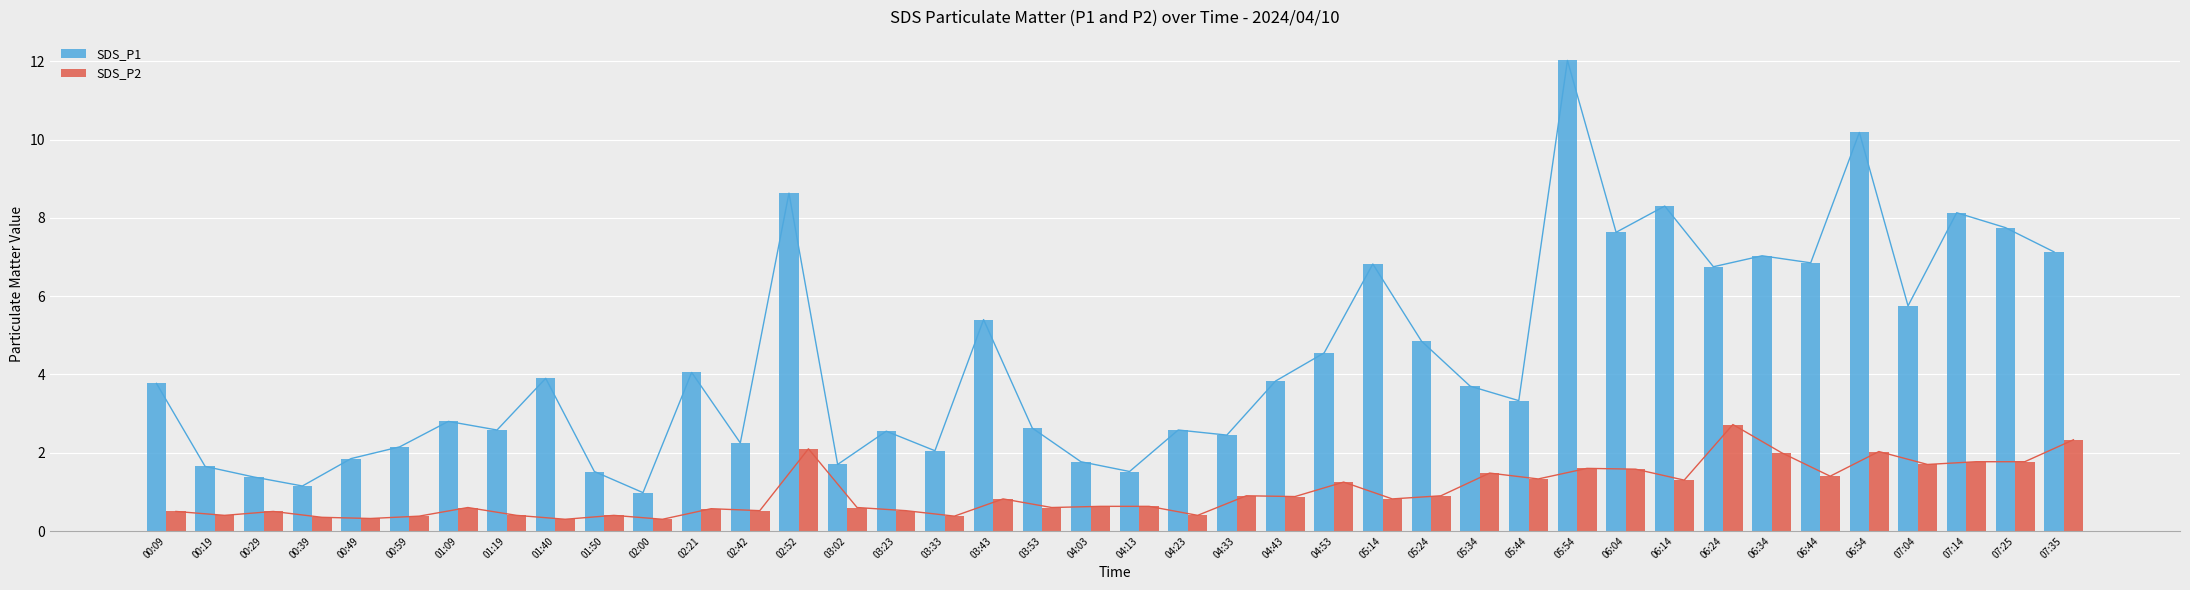

Between 03:43 and 05:34, which is larger?

03:43